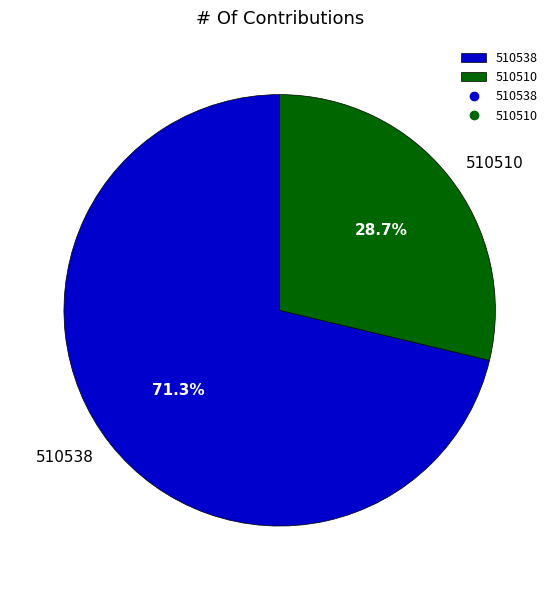

What percentage is NOT represented by 510538?

28.7%